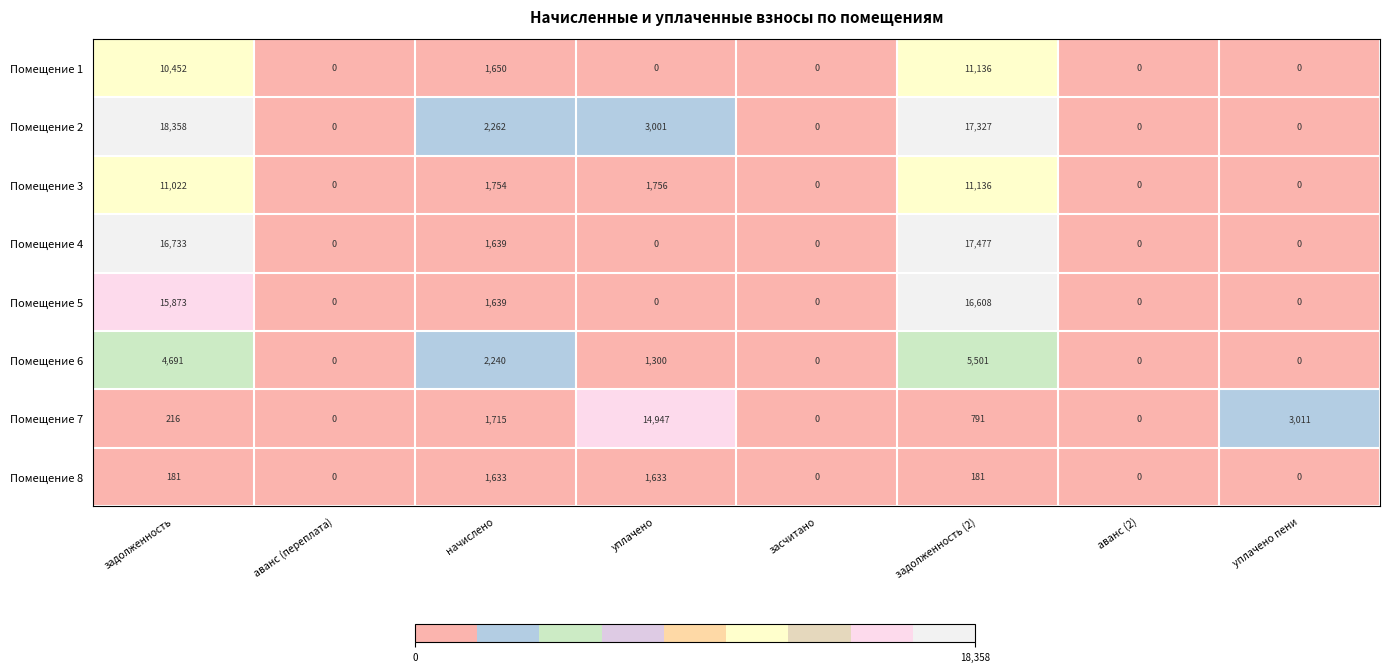

What is the spread (max minus min) of values at уплачено?

14947